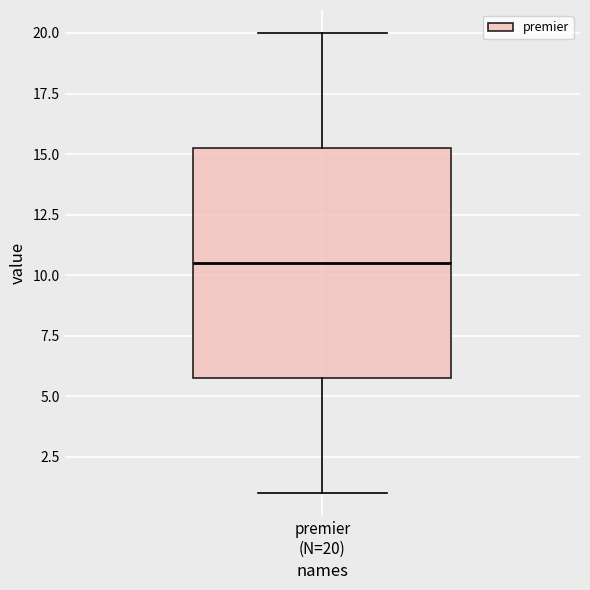

Read this box plot against the y-axis: the position of the median line, the range covered by the box, and the ends of both whiskers. The values are not printed on the chart, so give them approximately, as read against the axis.

median 10.5, box 6.0 to 15.5, whiskers 1.0 to 20.0